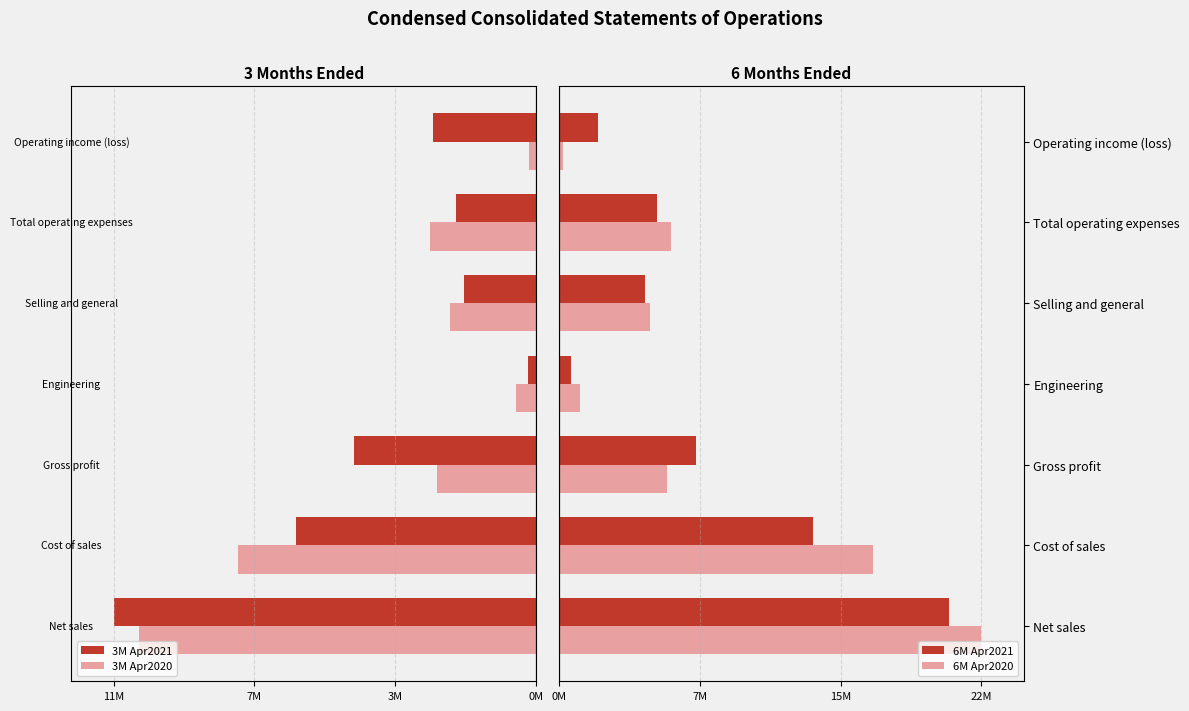

The value of 3M Apr2020 at Operating income (loss) is -188000. True or false?

True